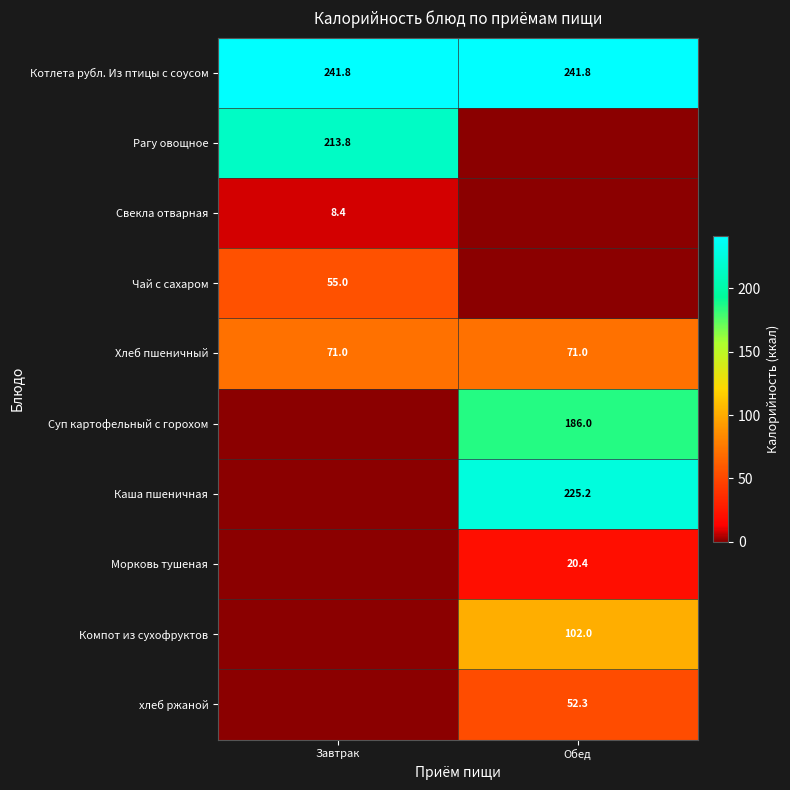

True or false: Чай с сахаром has a value of 12.8 at Завтрак.

False